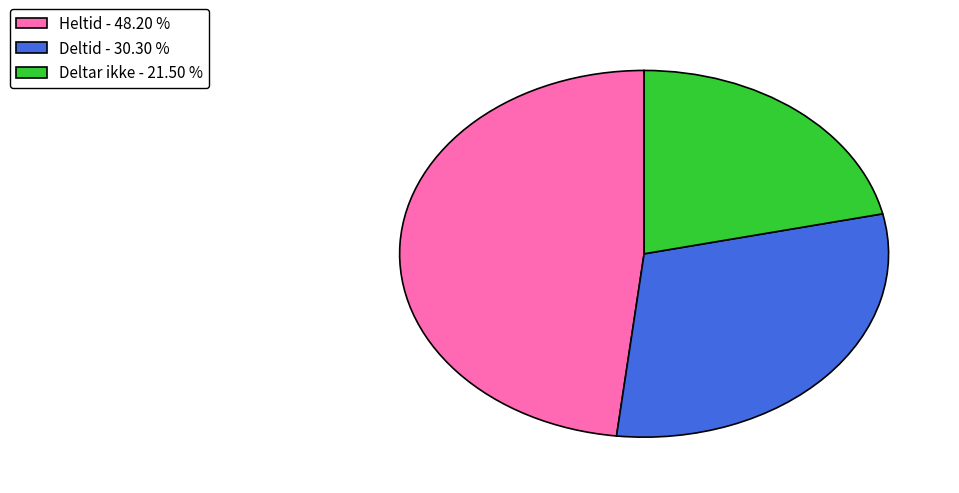

Combined, do Deltar ikke and Heltid account for over 50%?

Yes